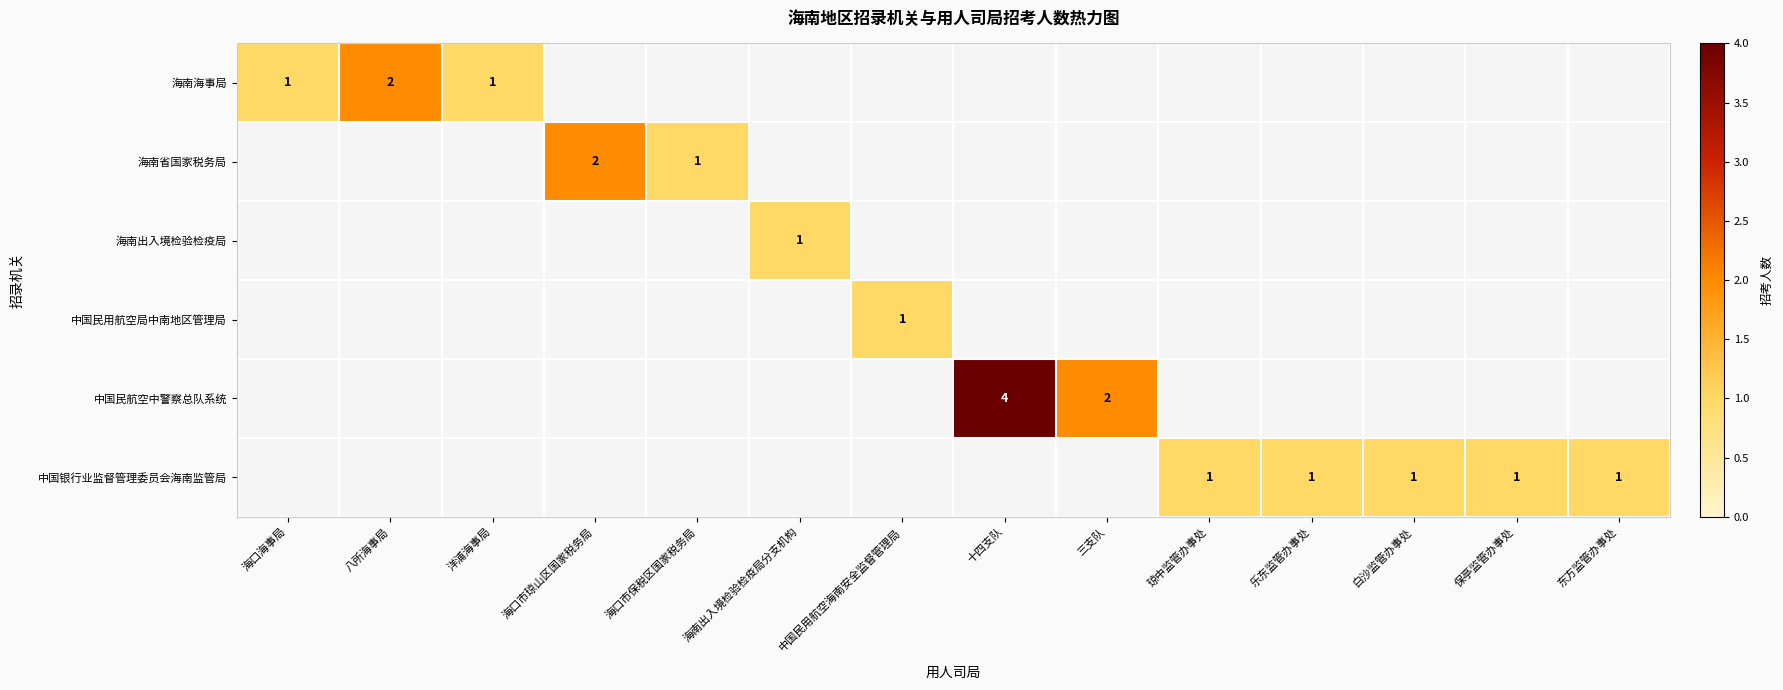

At how many categories does at least one series exceed 2?

1